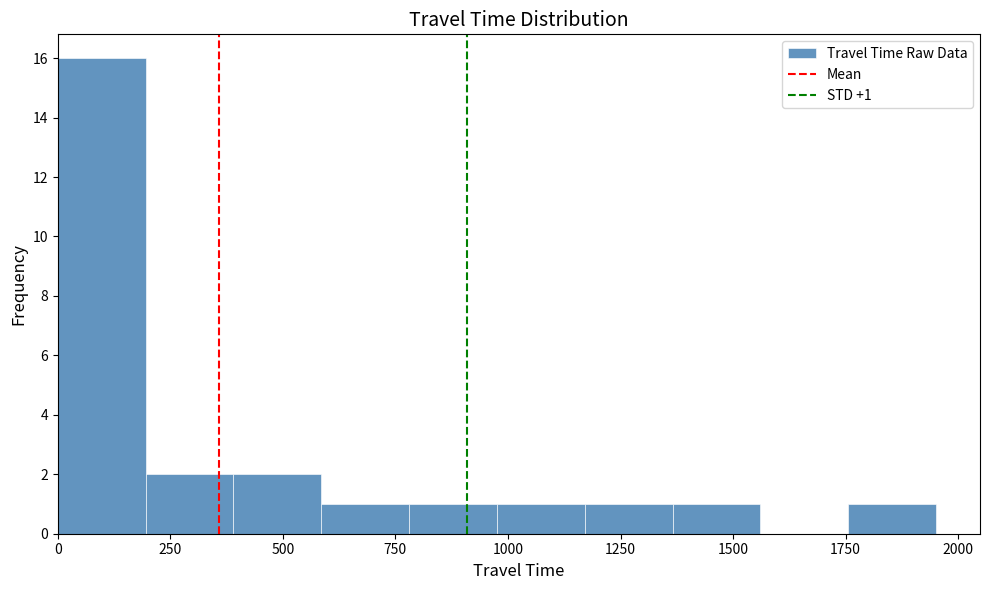

Around what value on the x-axis is the tallest bar? Give the approximate position of its centre, as read against the axis.

100